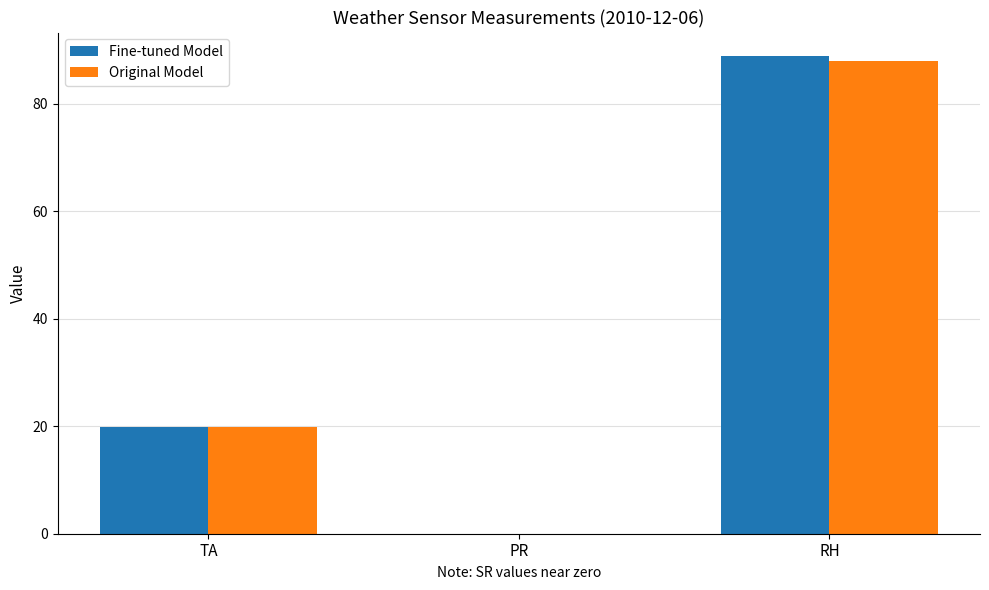

What are all the series names shown in the legend?

Fine-tuned Model, Original Model